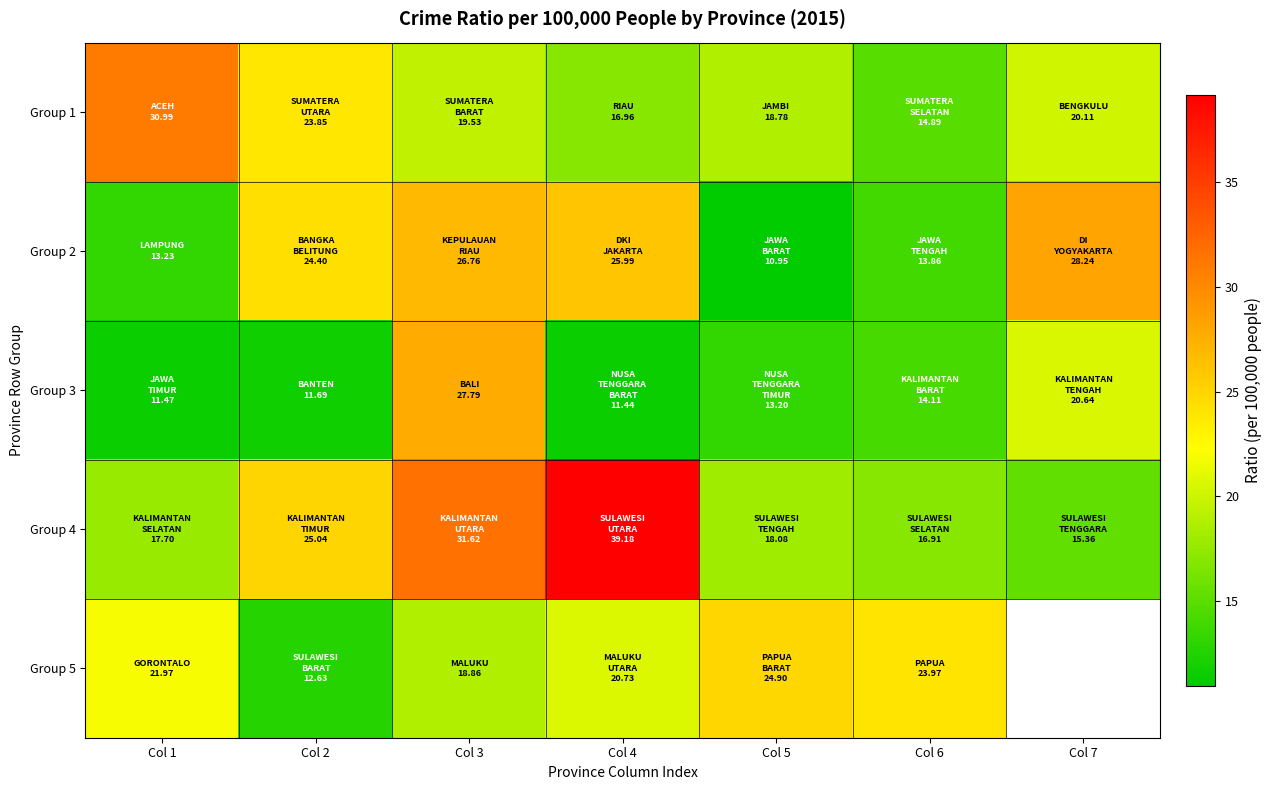

Between Col 1 and Col 7, which series saw the biggest shift?

Group 2